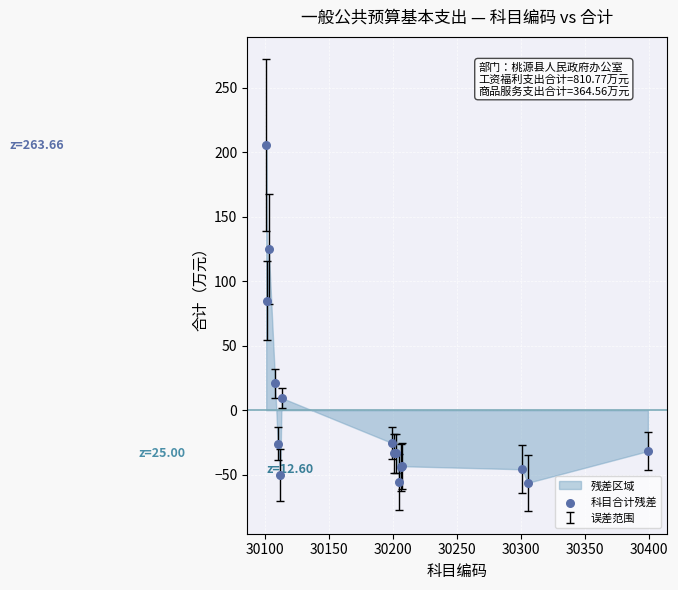

What Y value in the scatter plot is closest to 74?

84.9